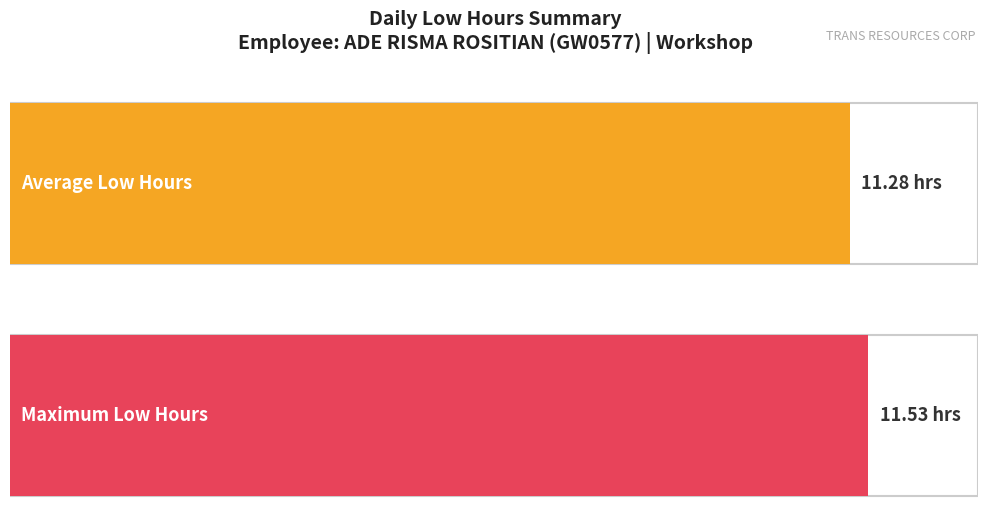

The chart shows a value of 7.9 at 10-Mon. True or false?

False